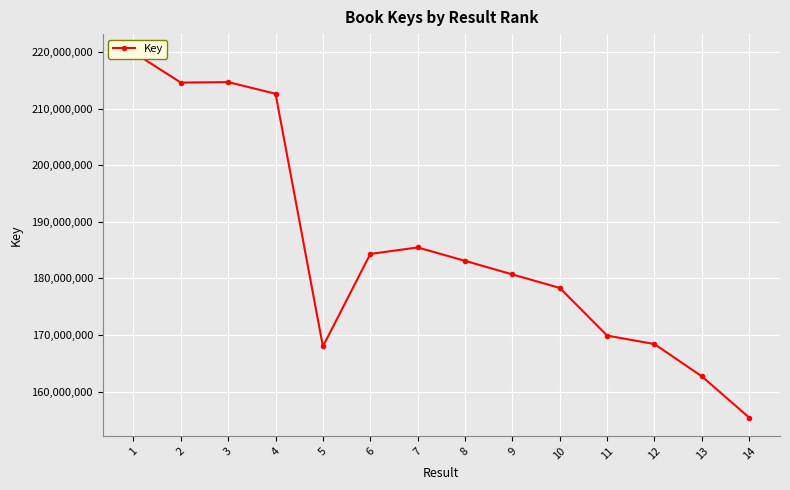

List the labels in order of value, largest first.

1, 3, 2, 4, 7, 6, 8, 9, 10, 11, 12, 5, 13, 14